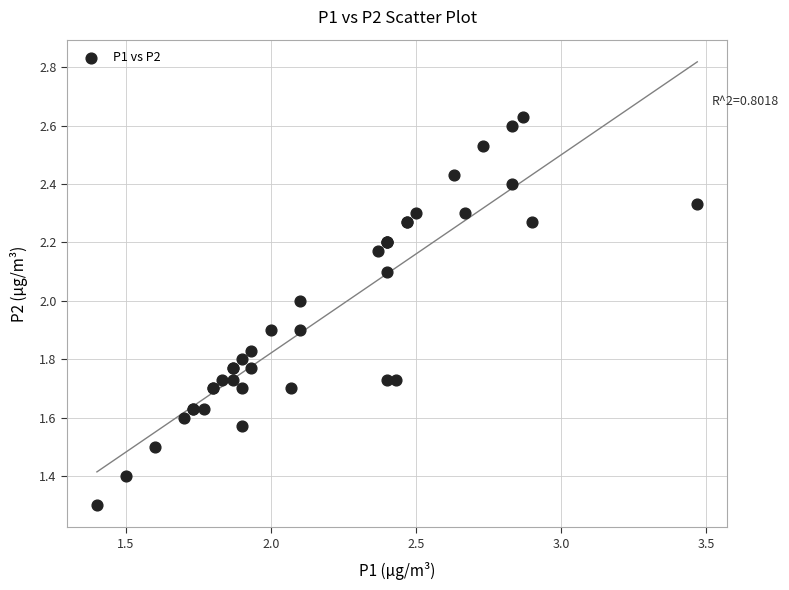

What Y value in the scatter plot is closest to 1?

1.3